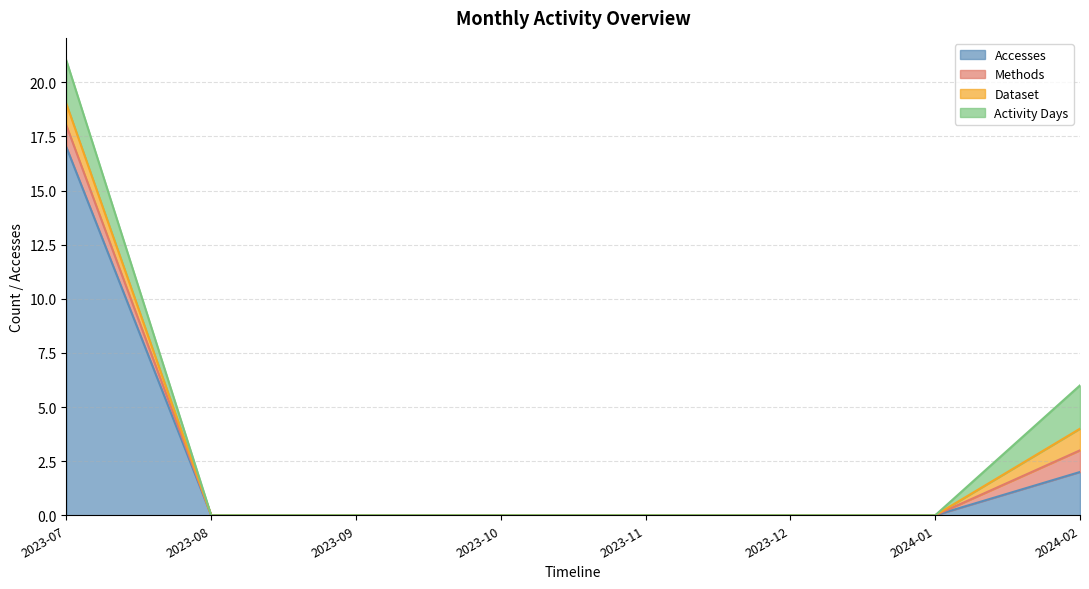

Reading left to right, transcribe all the data shown in this chart.

Accesses: 2023-07=17	2023-08=0	2023-09=0	2023-10=0	2023-11=0	2023-12=0	2024-01=0	2024-02=2
Methods: 2023-07=1	2023-08=0	2023-09=0	2023-10=0	2023-11=0	2023-12=0	2024-01=0	2024-02=1
Dataset: 2023-07=1	2023-08=0	2023-09=0	2023-10=0	2023-11=0	2023-12=0	2024-01=0	2024-02=1
Activity Days: 2023-07=2	2023-08=0	2023-09=0	2023-10=0	2023-11=0	2023-12=0	2024-01=0	2024-02=2